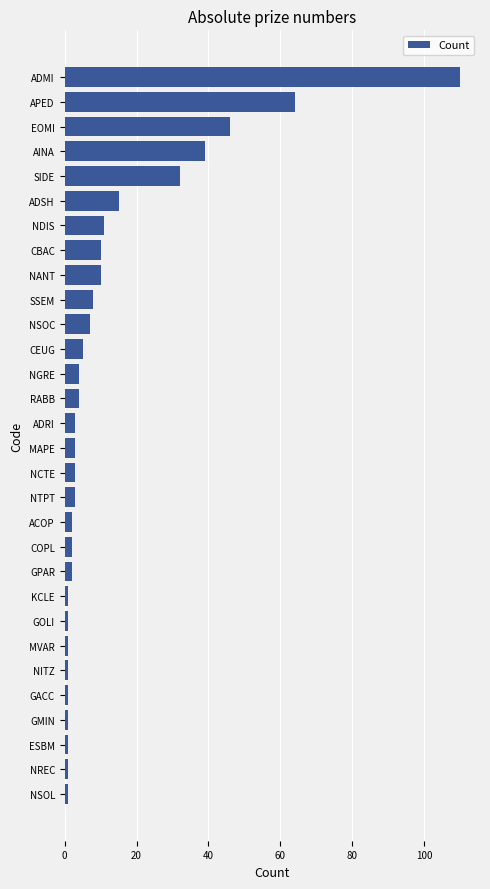

How many data points does each series have?

30